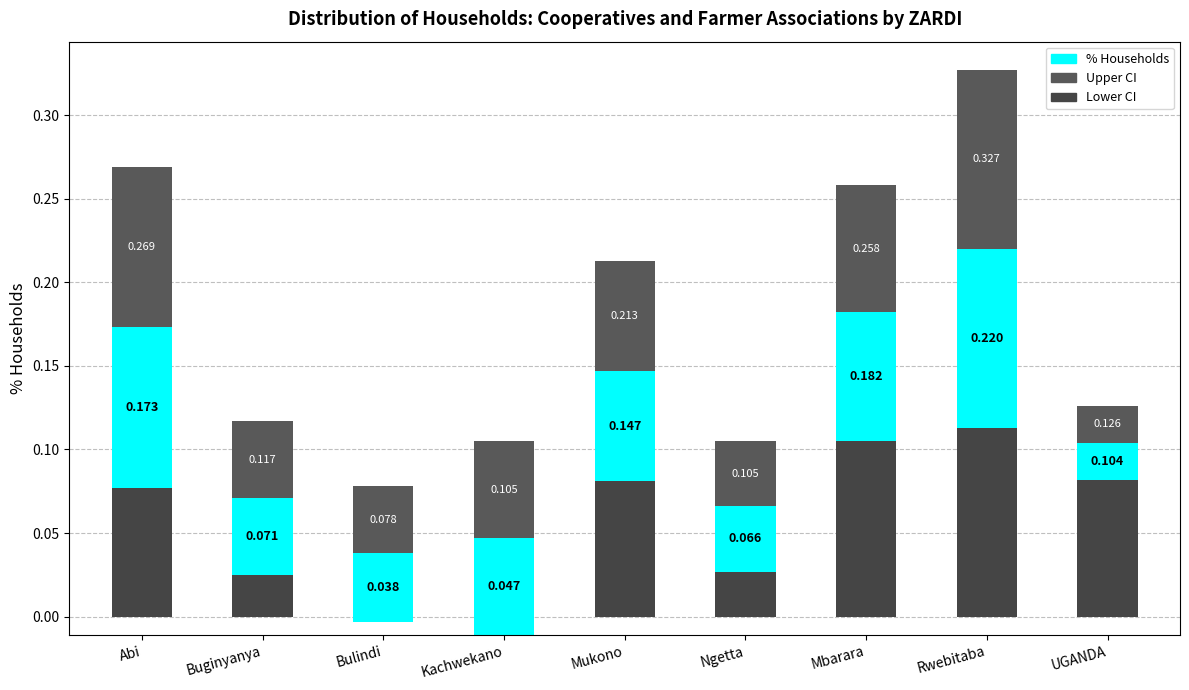

What is the label of the 7th bar from the right?

Bulindi